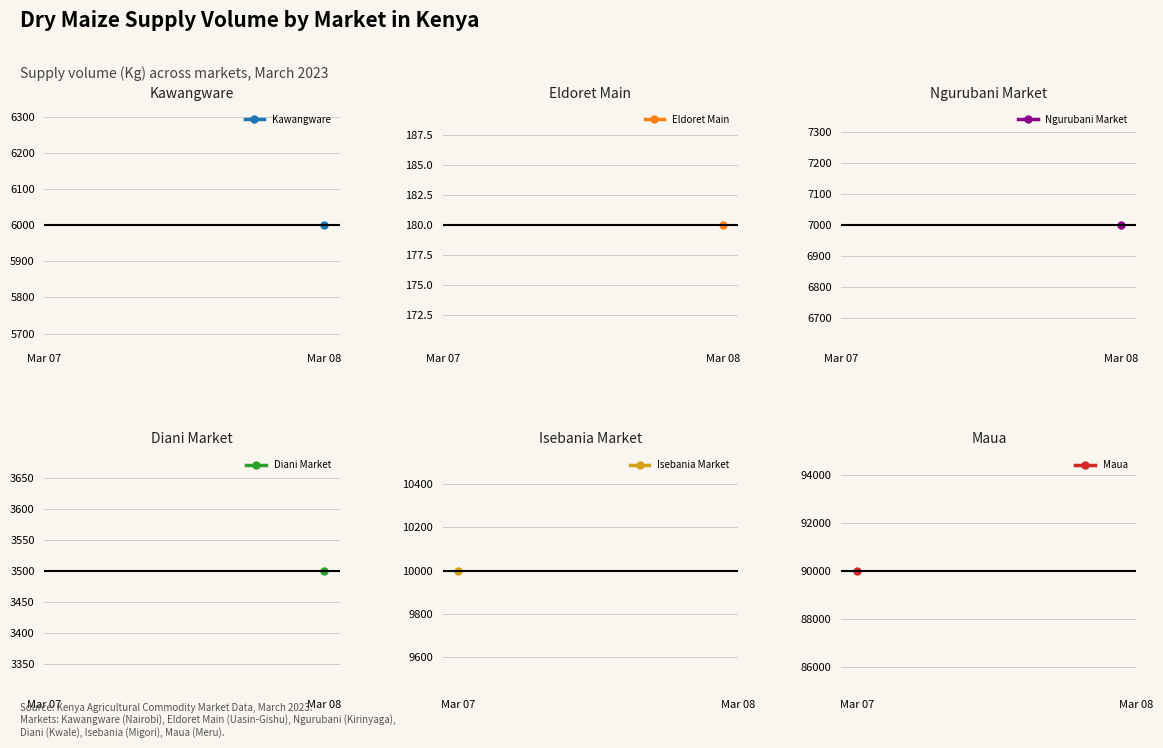

At which label does Diani Market reach its minimum?

Mar 07